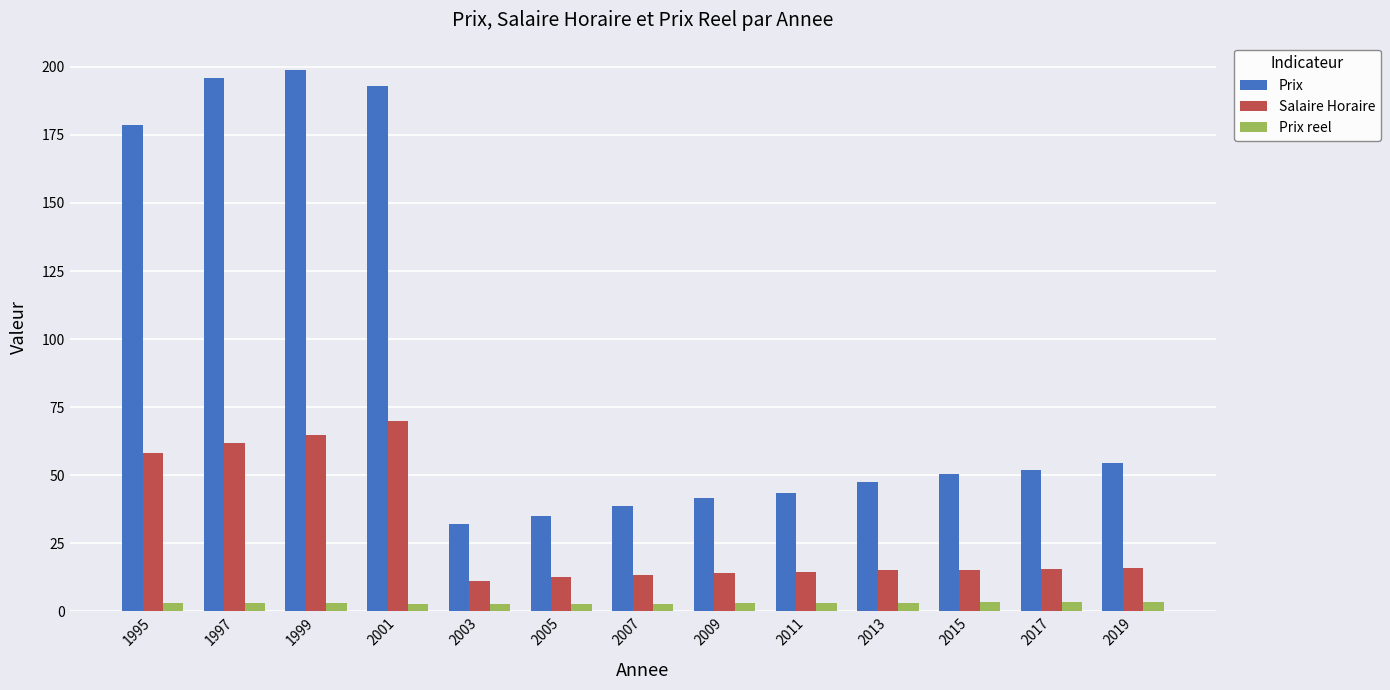

Where does the Salaire Horaire series first go above 15?

1995